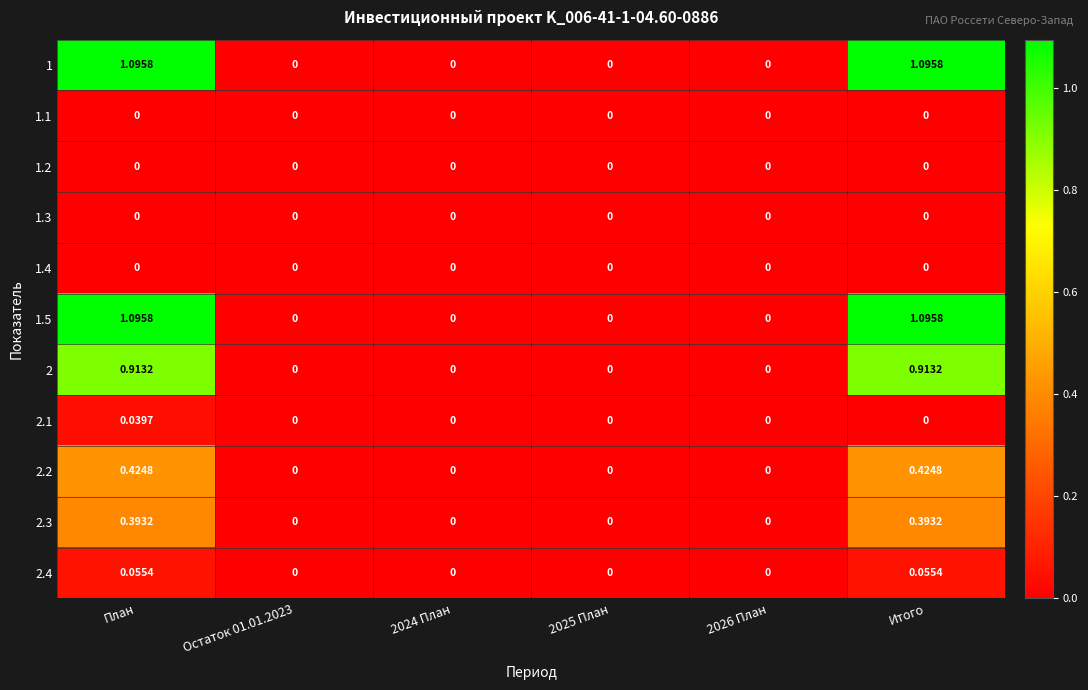

What is the maximum value shown in the chart?

1.1